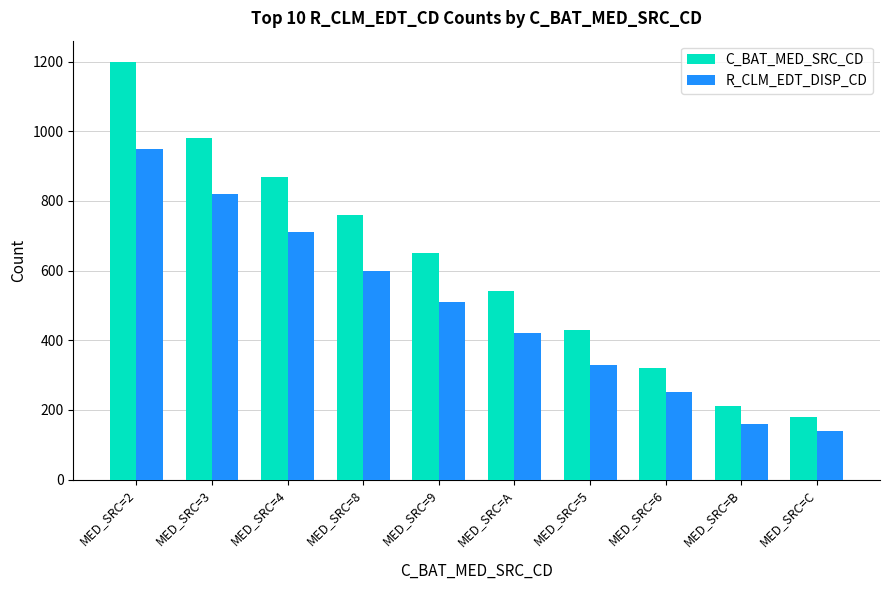

What are all the series names shown in the legend?

C_BAT_MED_SRC_CD, R_CLM_EDT_DISP_CD